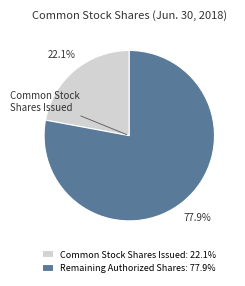

Rank the categories by value from lowest to highest.

Common Stock Shares Issued: 22.1%, Remaining Authorized Shares: 77.9%